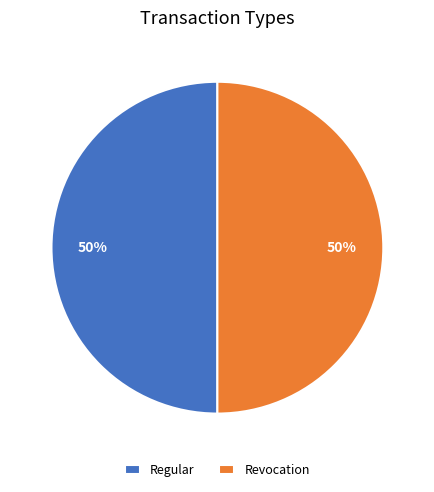

To the nearest percent, what is the average slice percentage?

50%